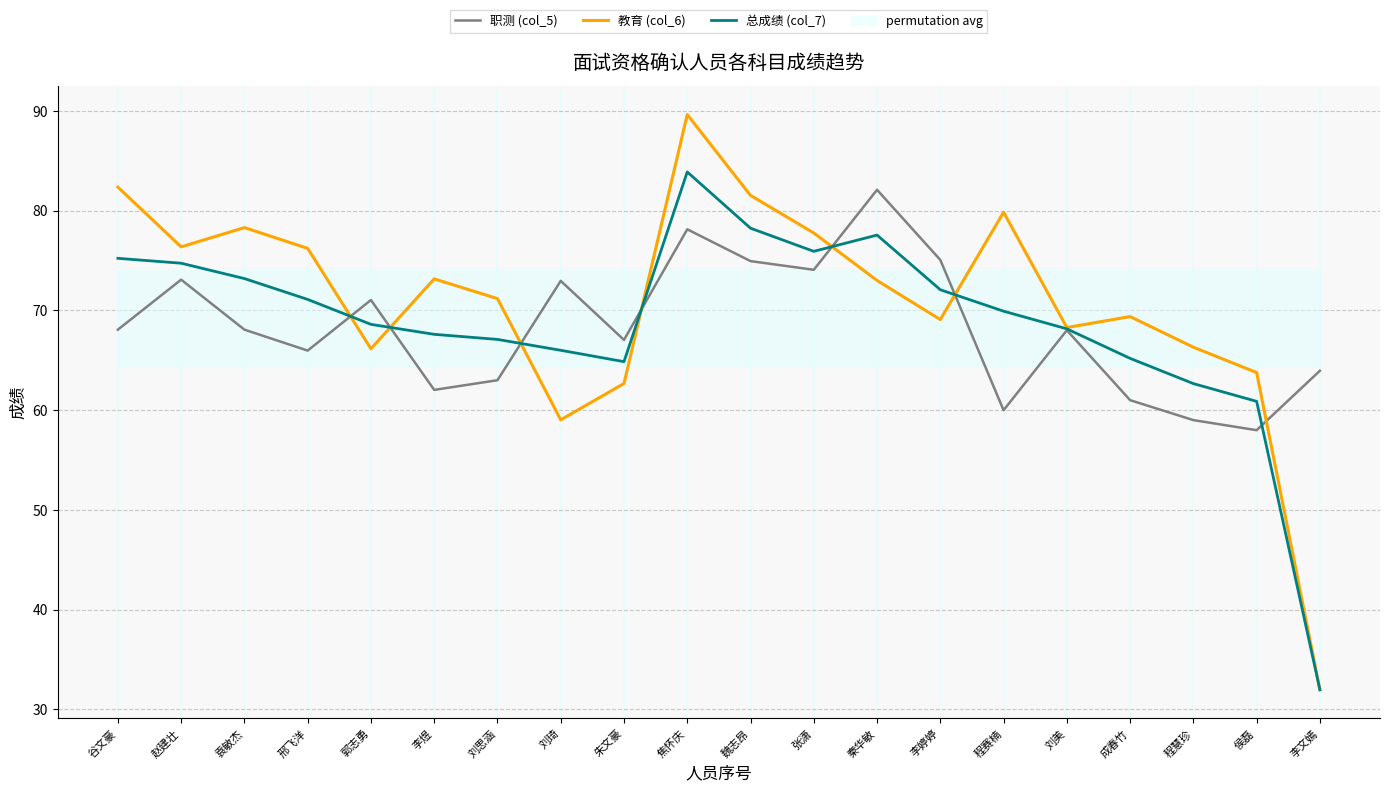

What position from the left is 李煜?

6